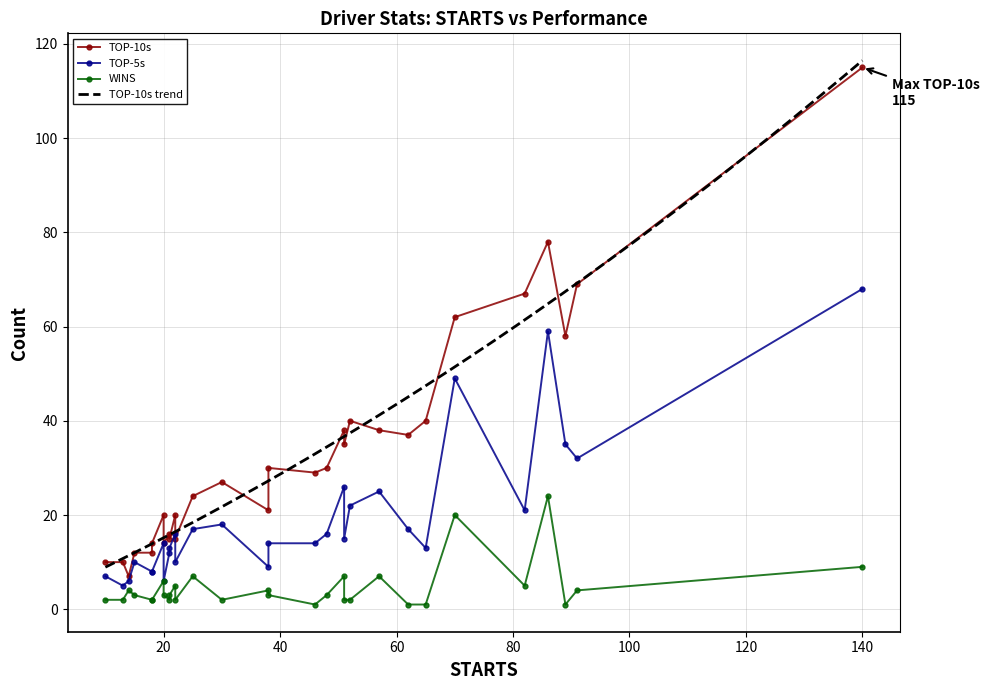

True or false: WINS and TOP-10s intersect in this chart.

False